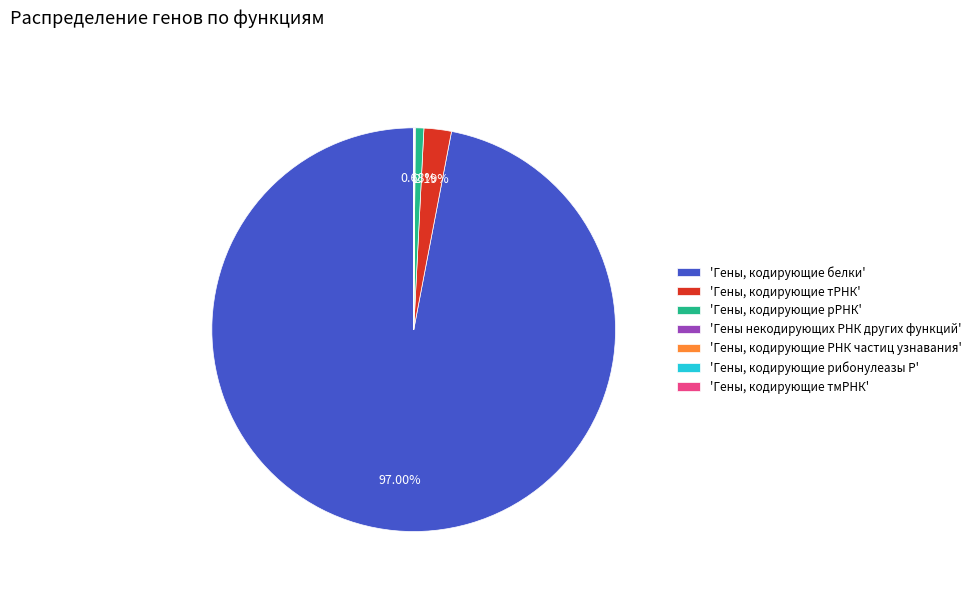

To the nearest percent, what is the average slice percentage?

14%